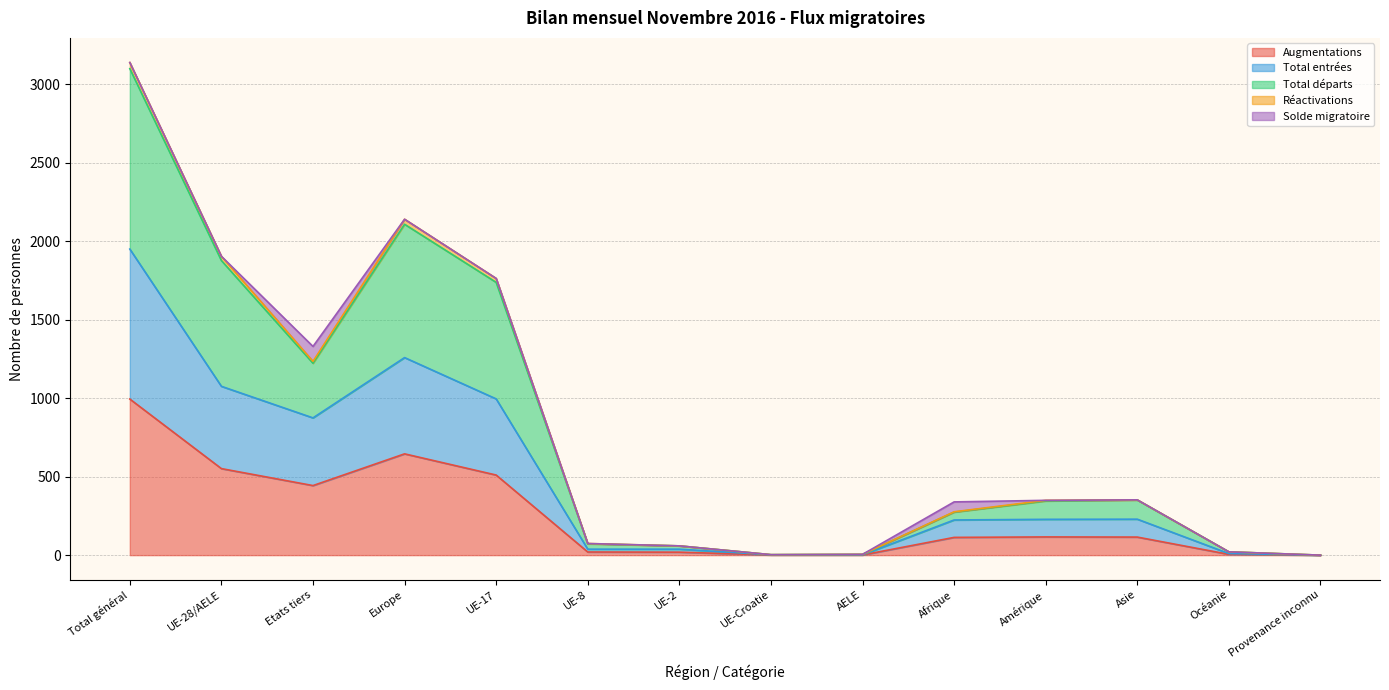

What is the difference between the maximum and second lowest values in the Augmentations series?

993